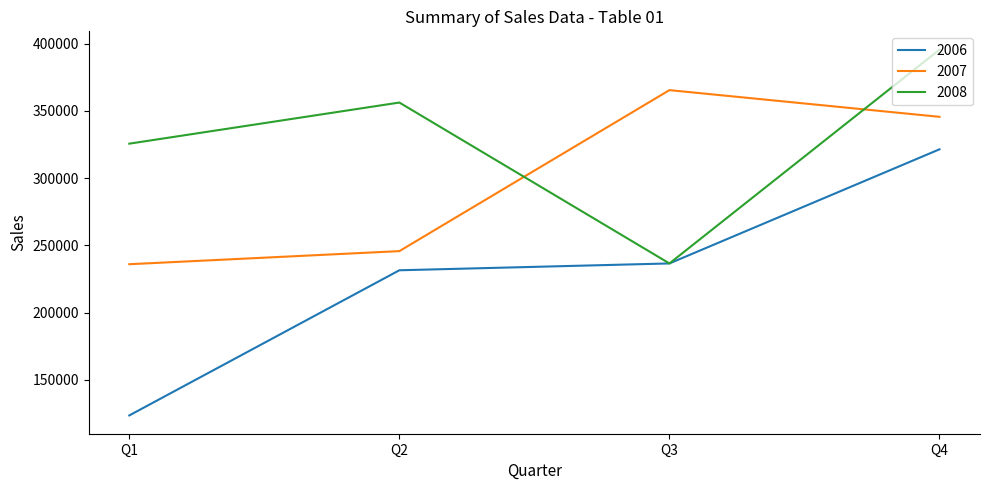

Reading left to right, transcribe all the data shown in this chart.

2006: Q1=123456	Q2=231456	Q3=236541	Q4=321452
2007: Q1=235965	Q2=245698	Q3=365478	Q4=345621
2008: Q1=325654	Q2=356245	Q3=236541	Q4=395621